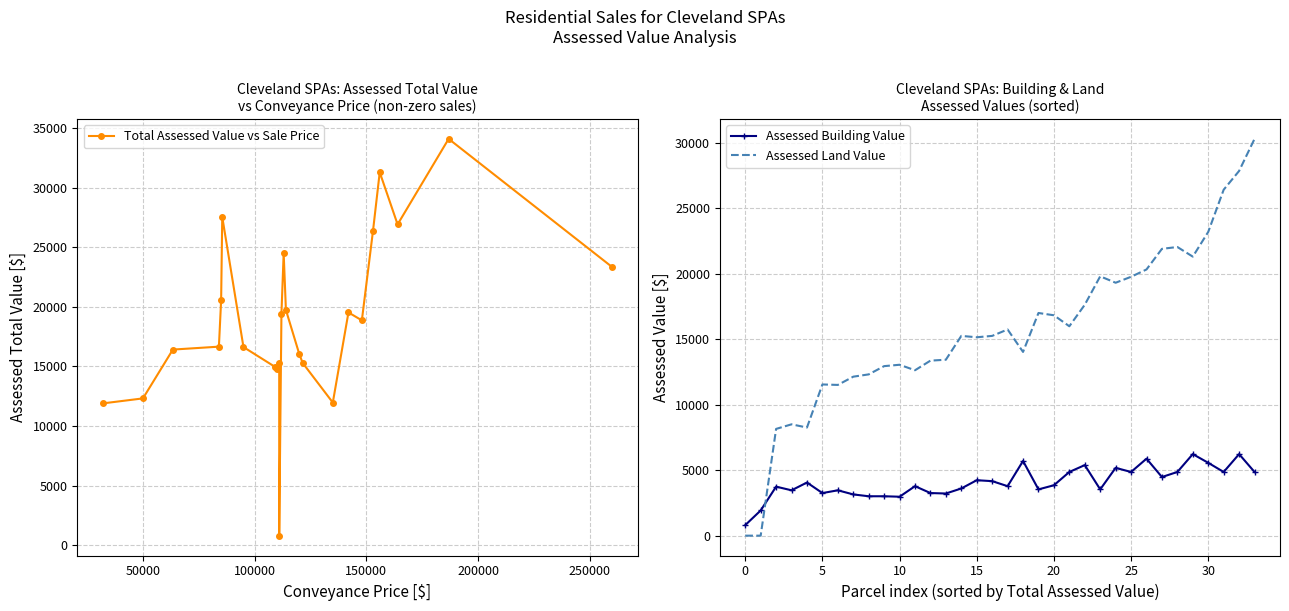

How many interior local peaks does the Assessed Land Value series have?

9